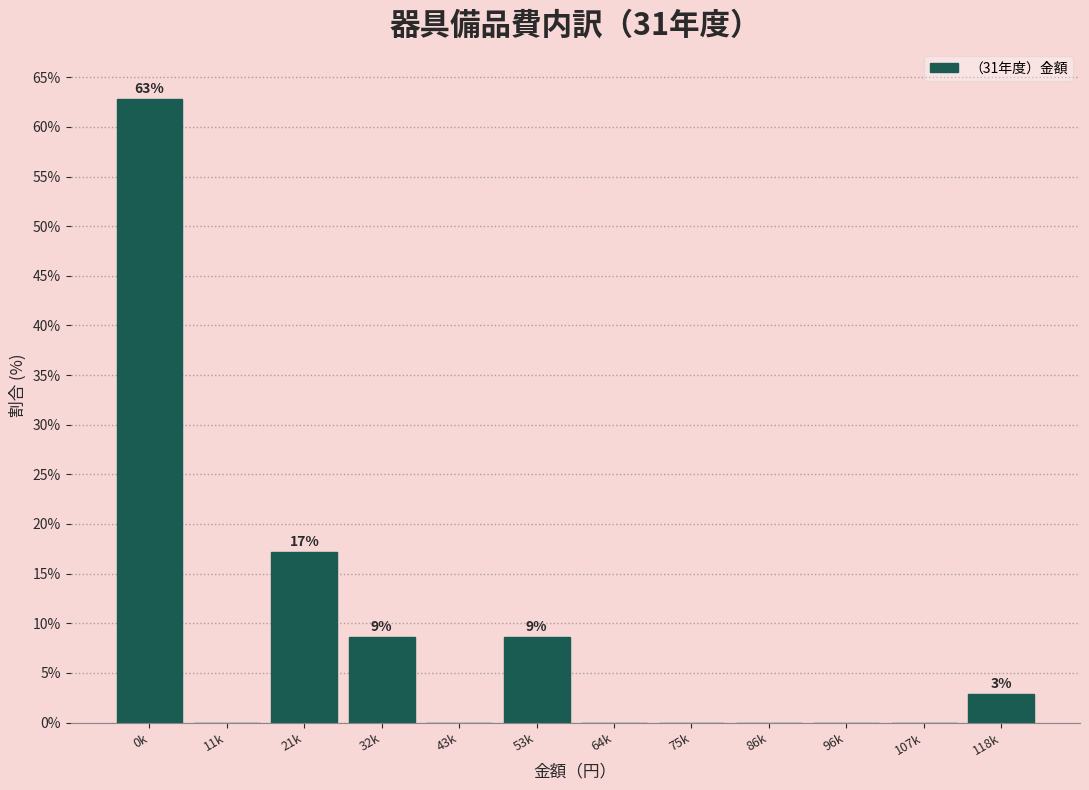

Reading right to left, list all the values displayed in this chart.

118k=2.9	107k=0.0	96k=0.0	86k=0.0	75k=0.0	64k=0.0	53k=8.6	43k=0.0	32k=8.6	21k=17.1	11k=0.0	0k=62.9